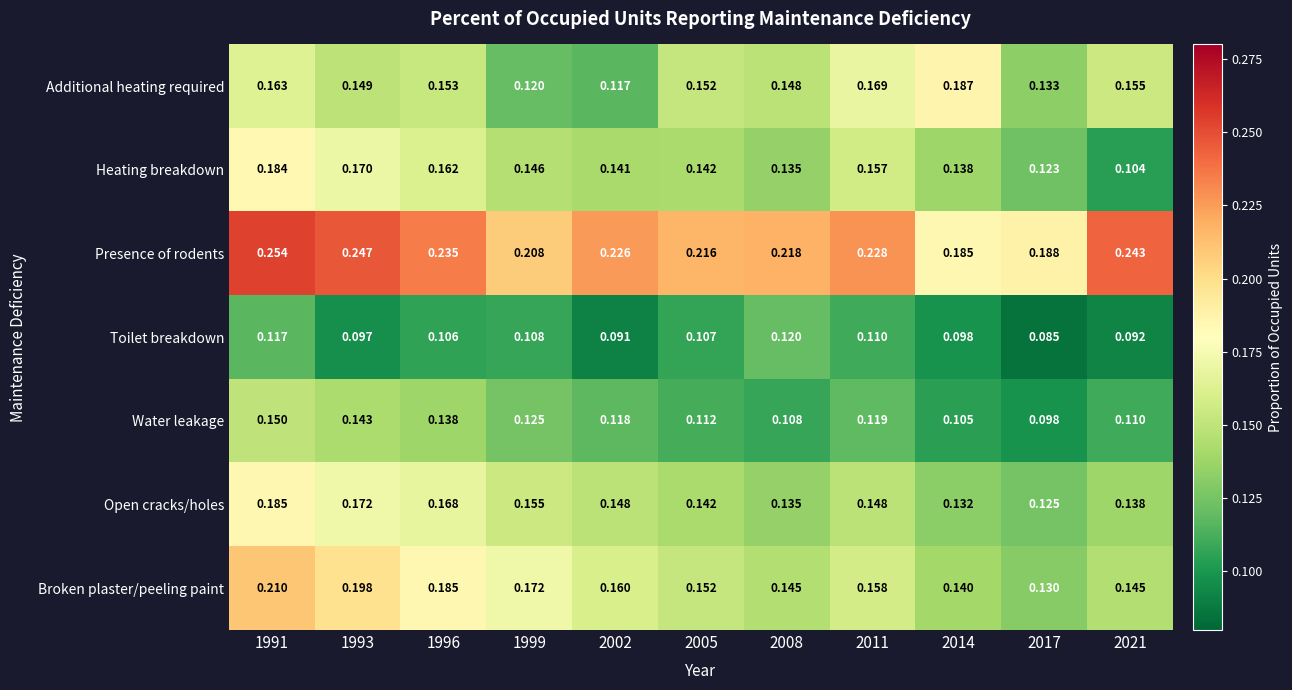

At 1996, list the series in order from largest to smallest.

Presence of rodents, Broken plaster/peeling paint, Open cracks/holes, Heating breakdown, Additional heating required, Water leakage, Toilet breakdown